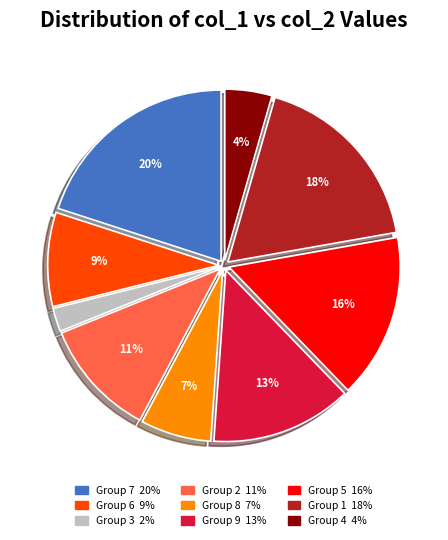

Is there a majority slice in this chart?

No